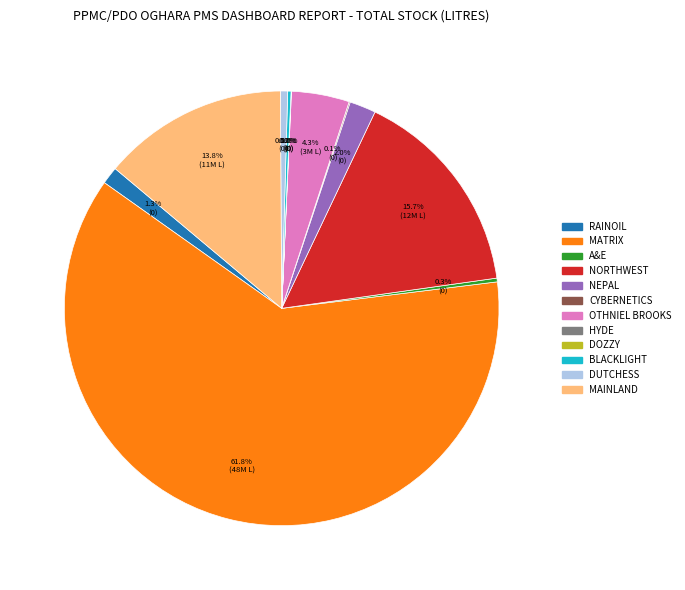

Does MATRIX represent more than half of the total?

Yes